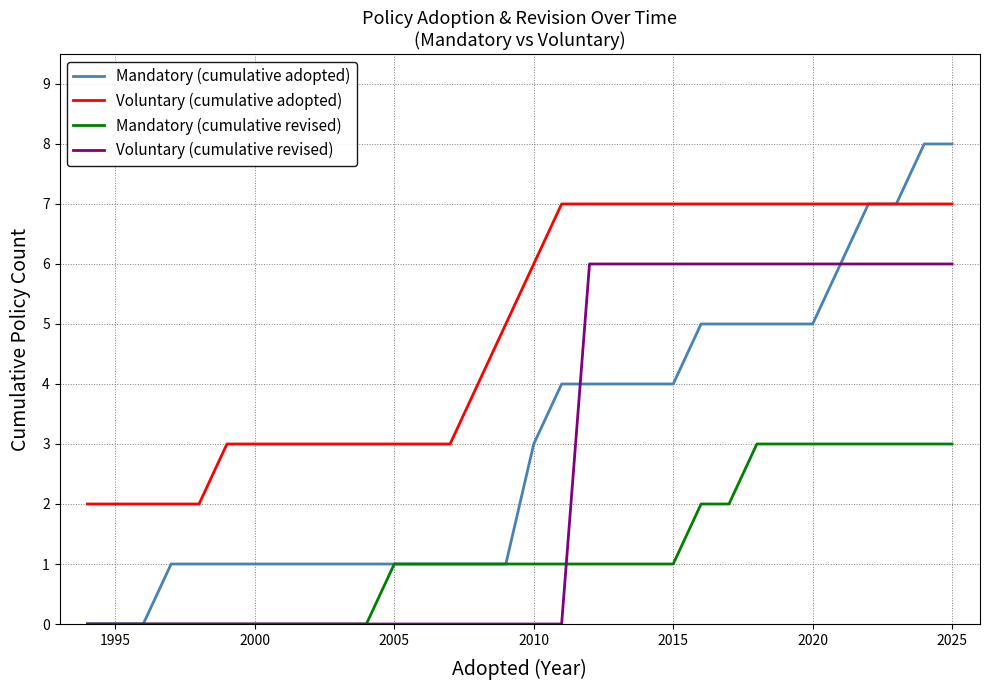

Which series has the largest range (max minus min)?

Mandatory (cumulative adopted)